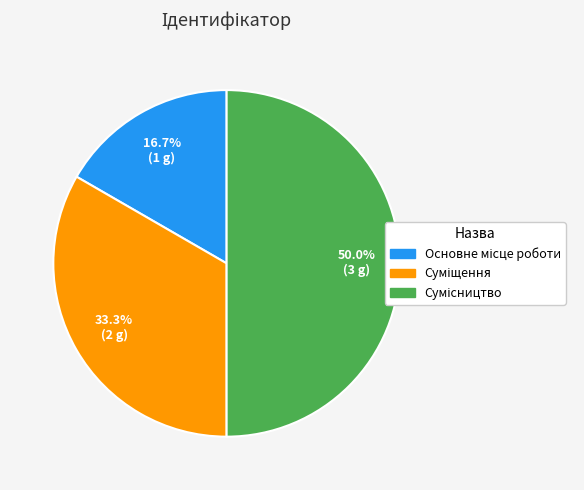

Count the number of slices in the pie.

3